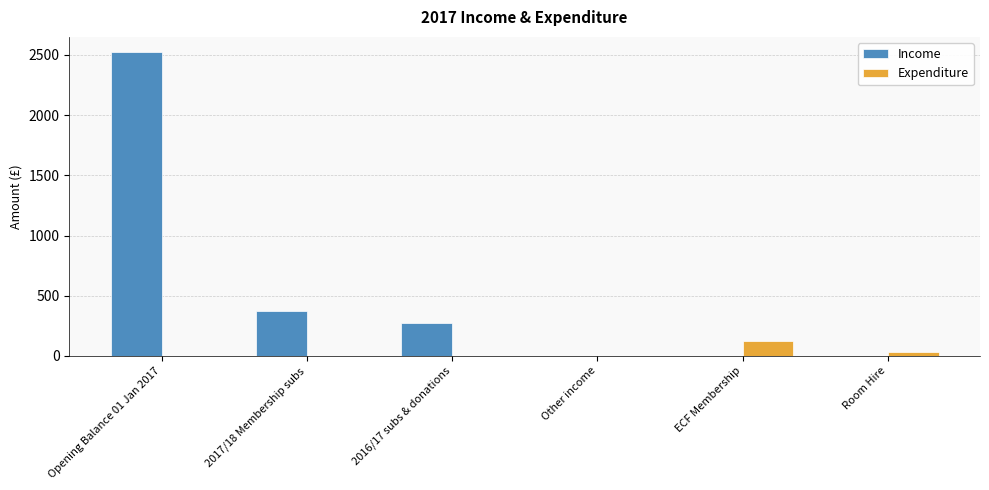

How many values in the Expenditure series exceed 0?

2